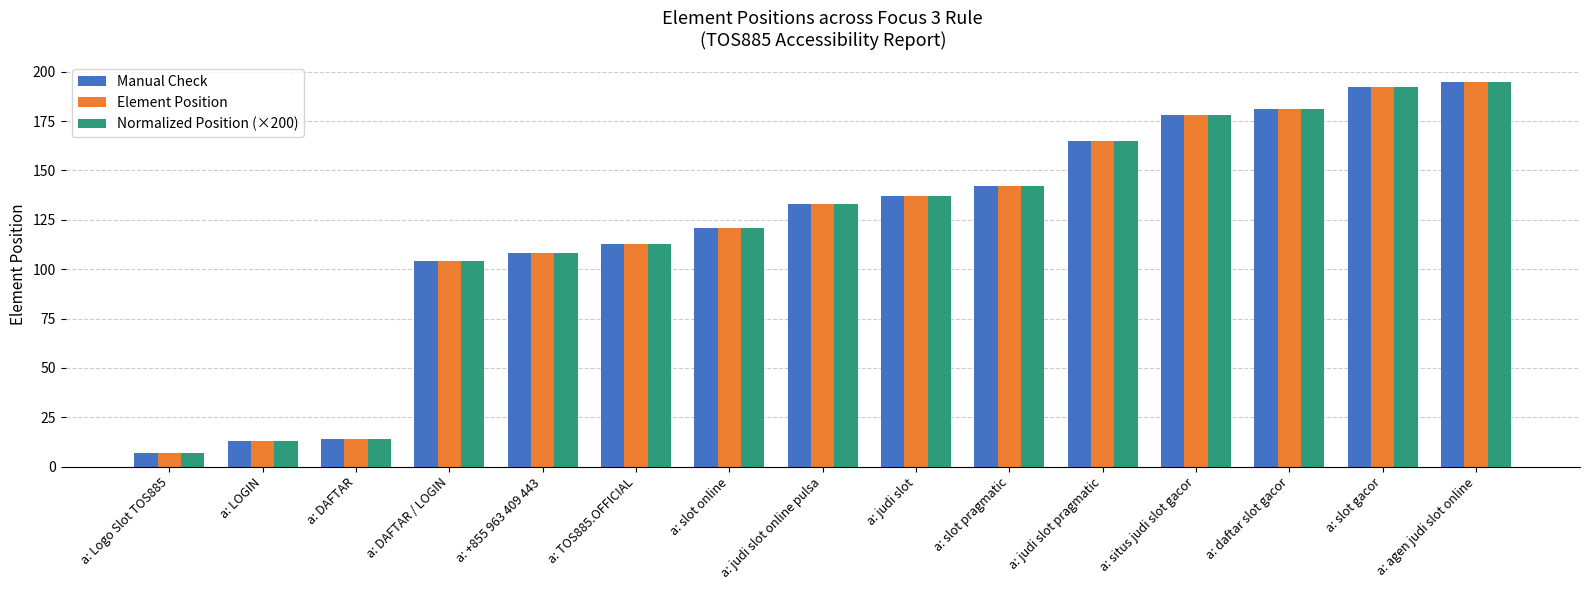

What position from the left is a: Logo Slot TOS885?

1